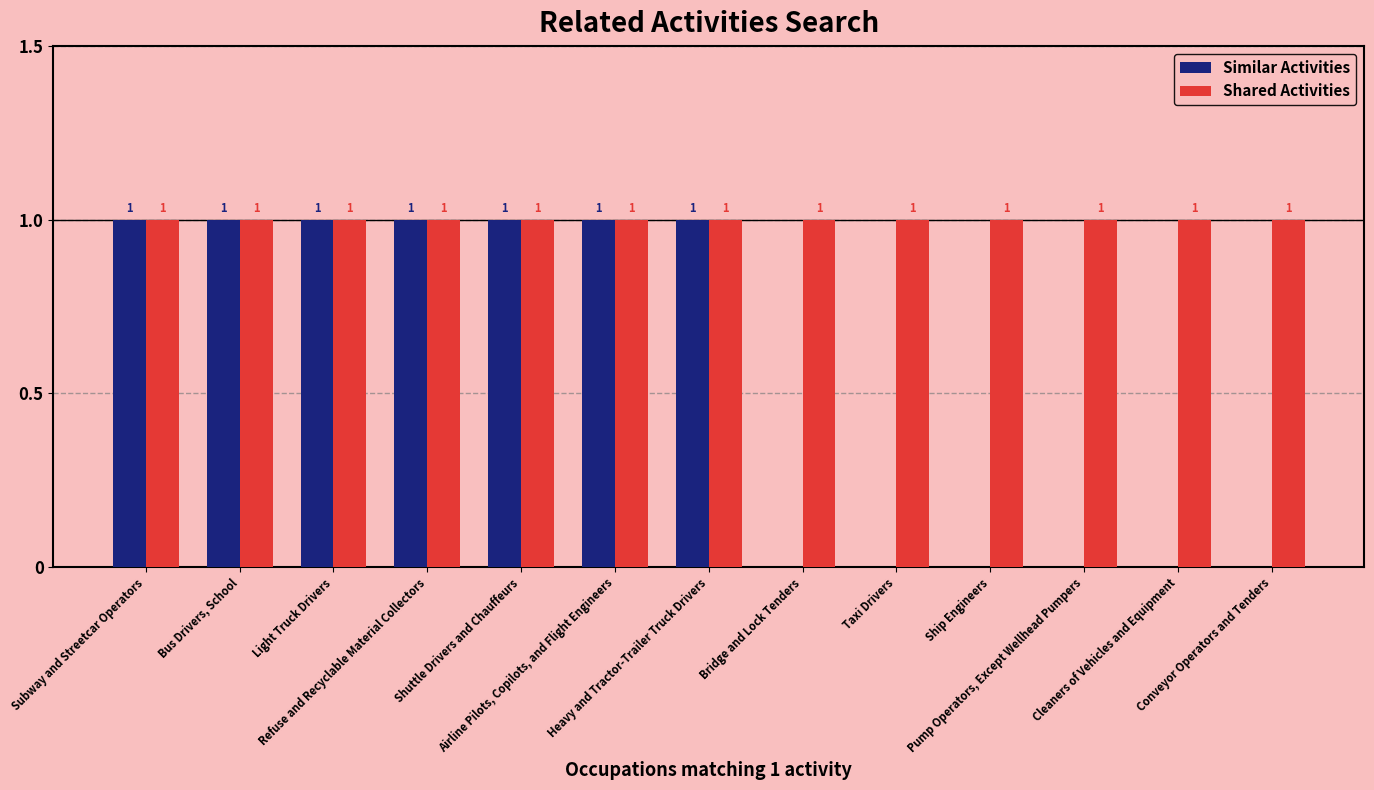

Which series has the largest total across all categories?

Shared Activities